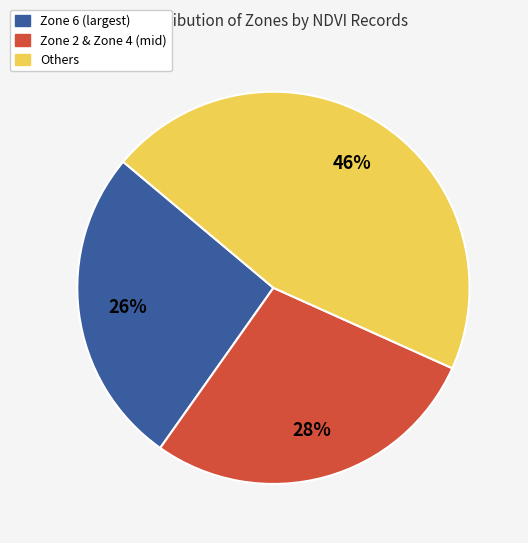

Do Zone 6 (largest) and Others together represent more than half of the pie?

Yes